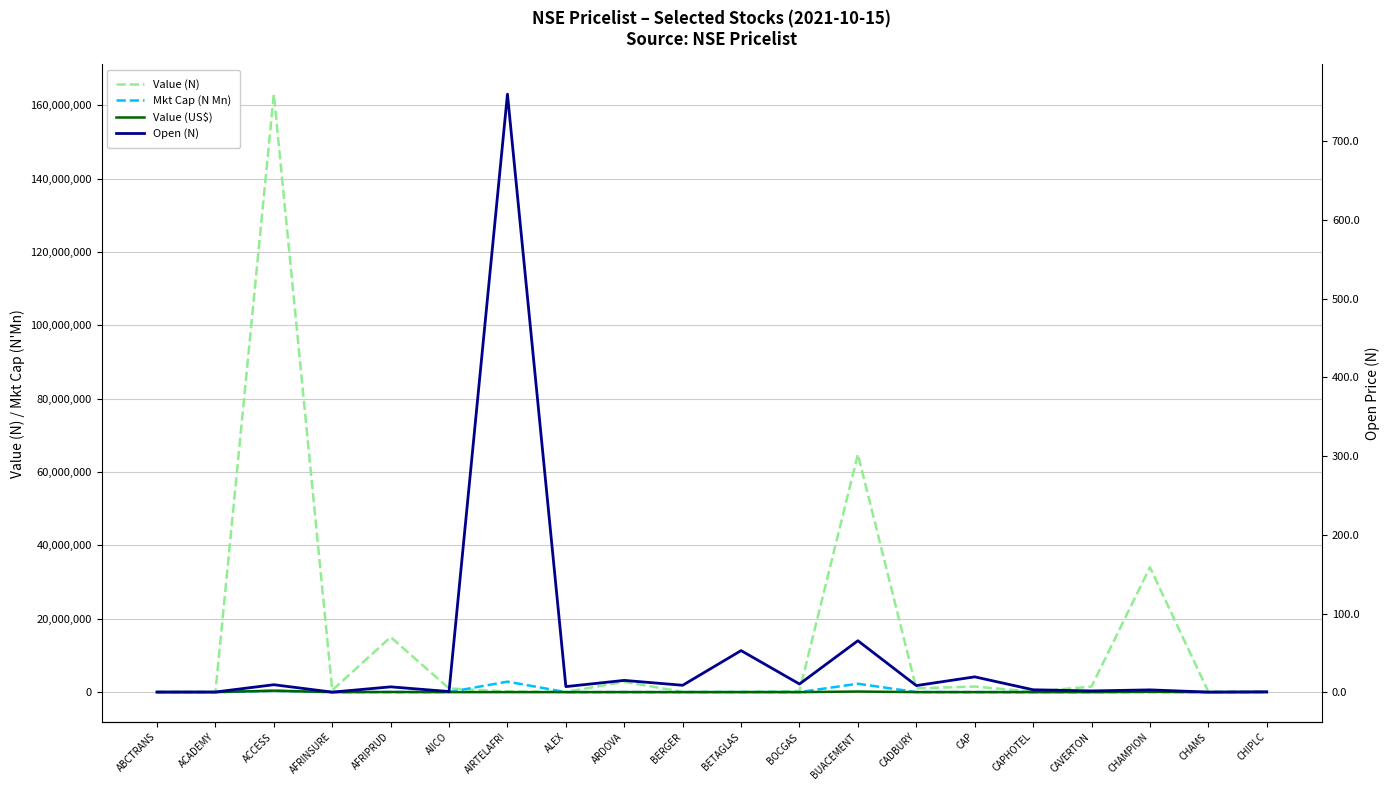

What is the difference between the maximum and second lowest values in the Value (N) series?

162976929.0